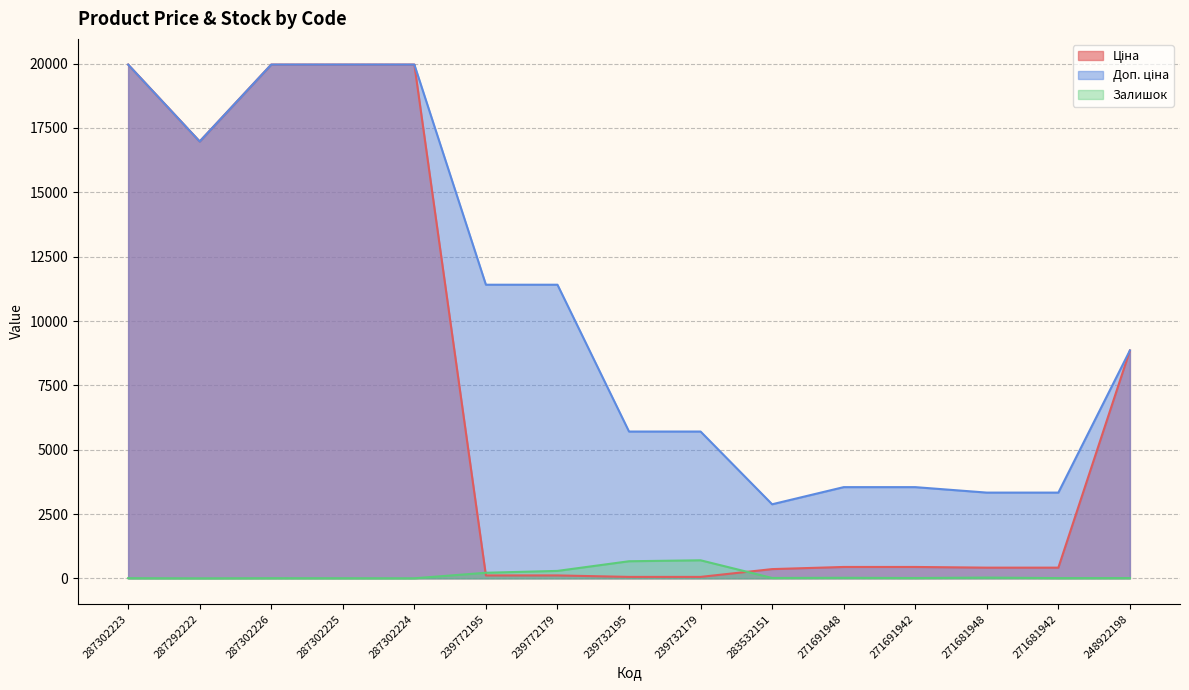

What is the difference between the second highest and second lowest values in the Ціна series?

19907.1